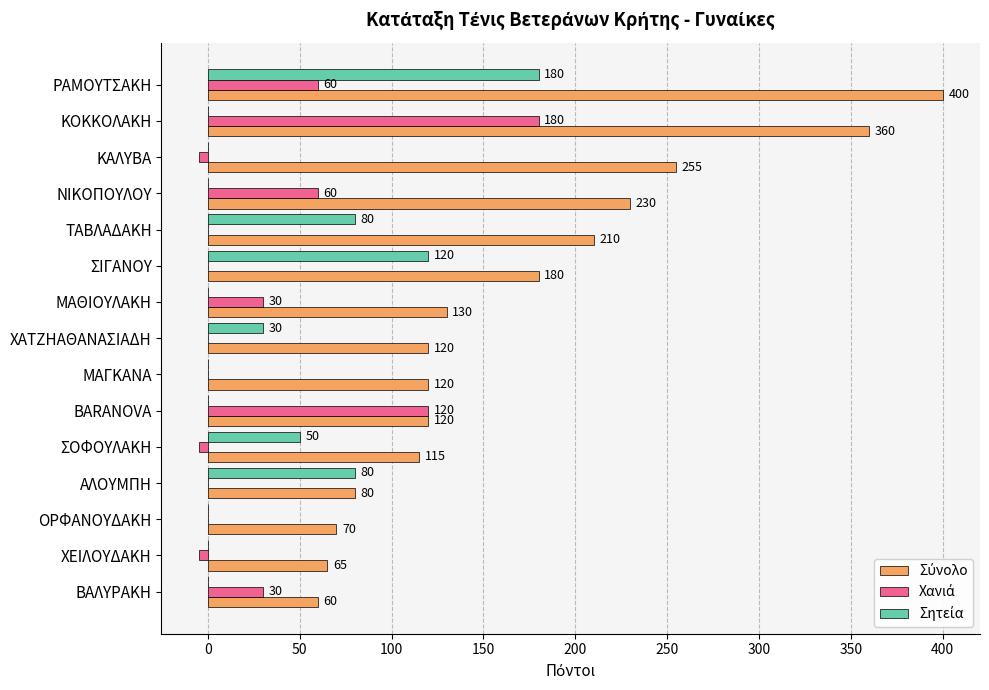

What is the total value across all series at ΝΙΚΟΠΟΥΛΟΥ?

290